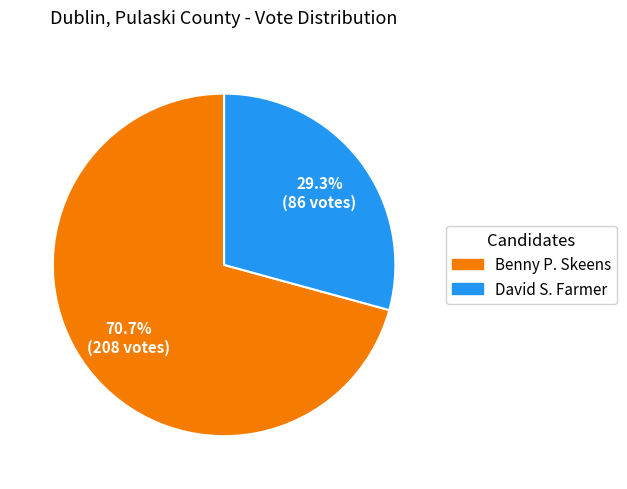

Does any single category account for the majority?

Yes